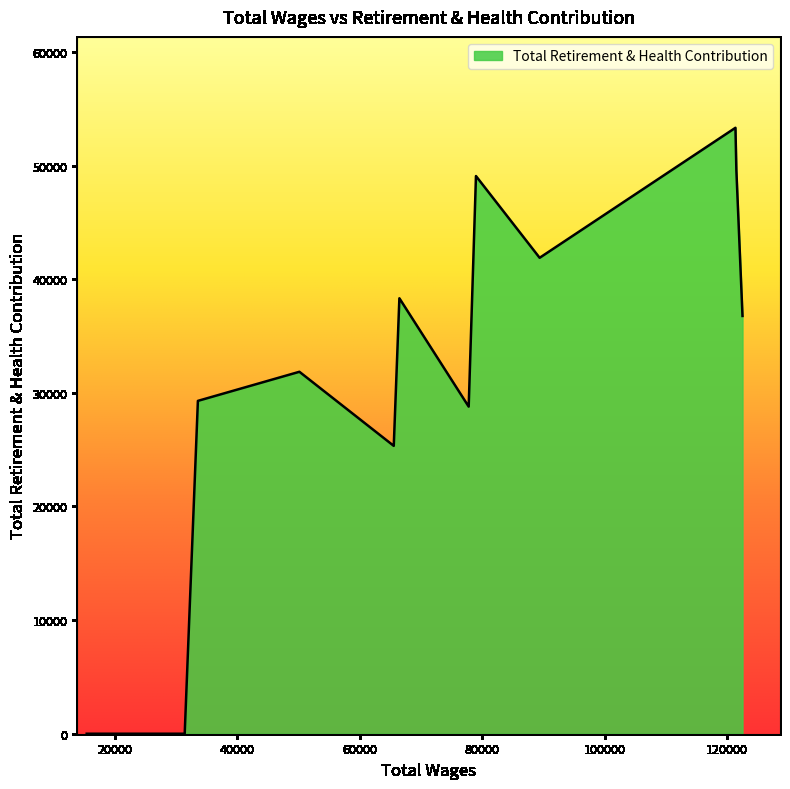

What is the greatest value displayed?

53323